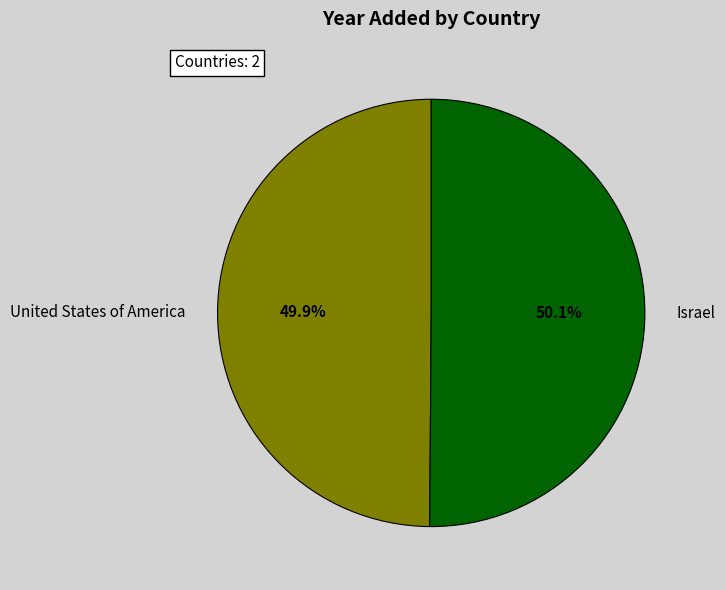

What is the ratio of the value at Israel to the value at United States of America?

1.0